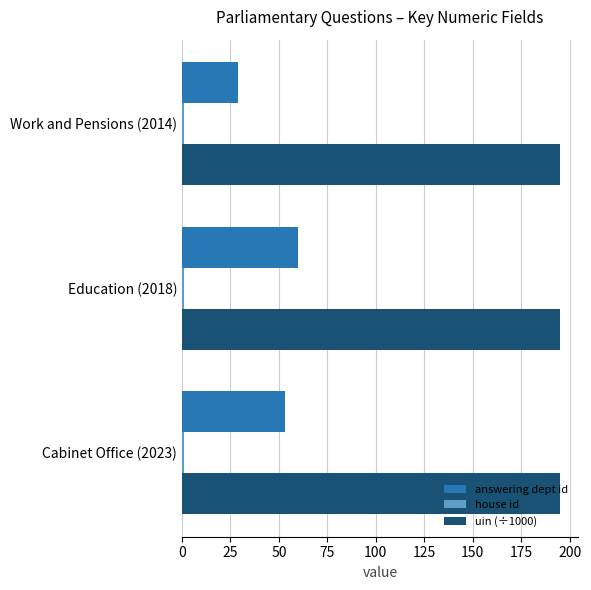

What is the smallest value displayed?

1.0